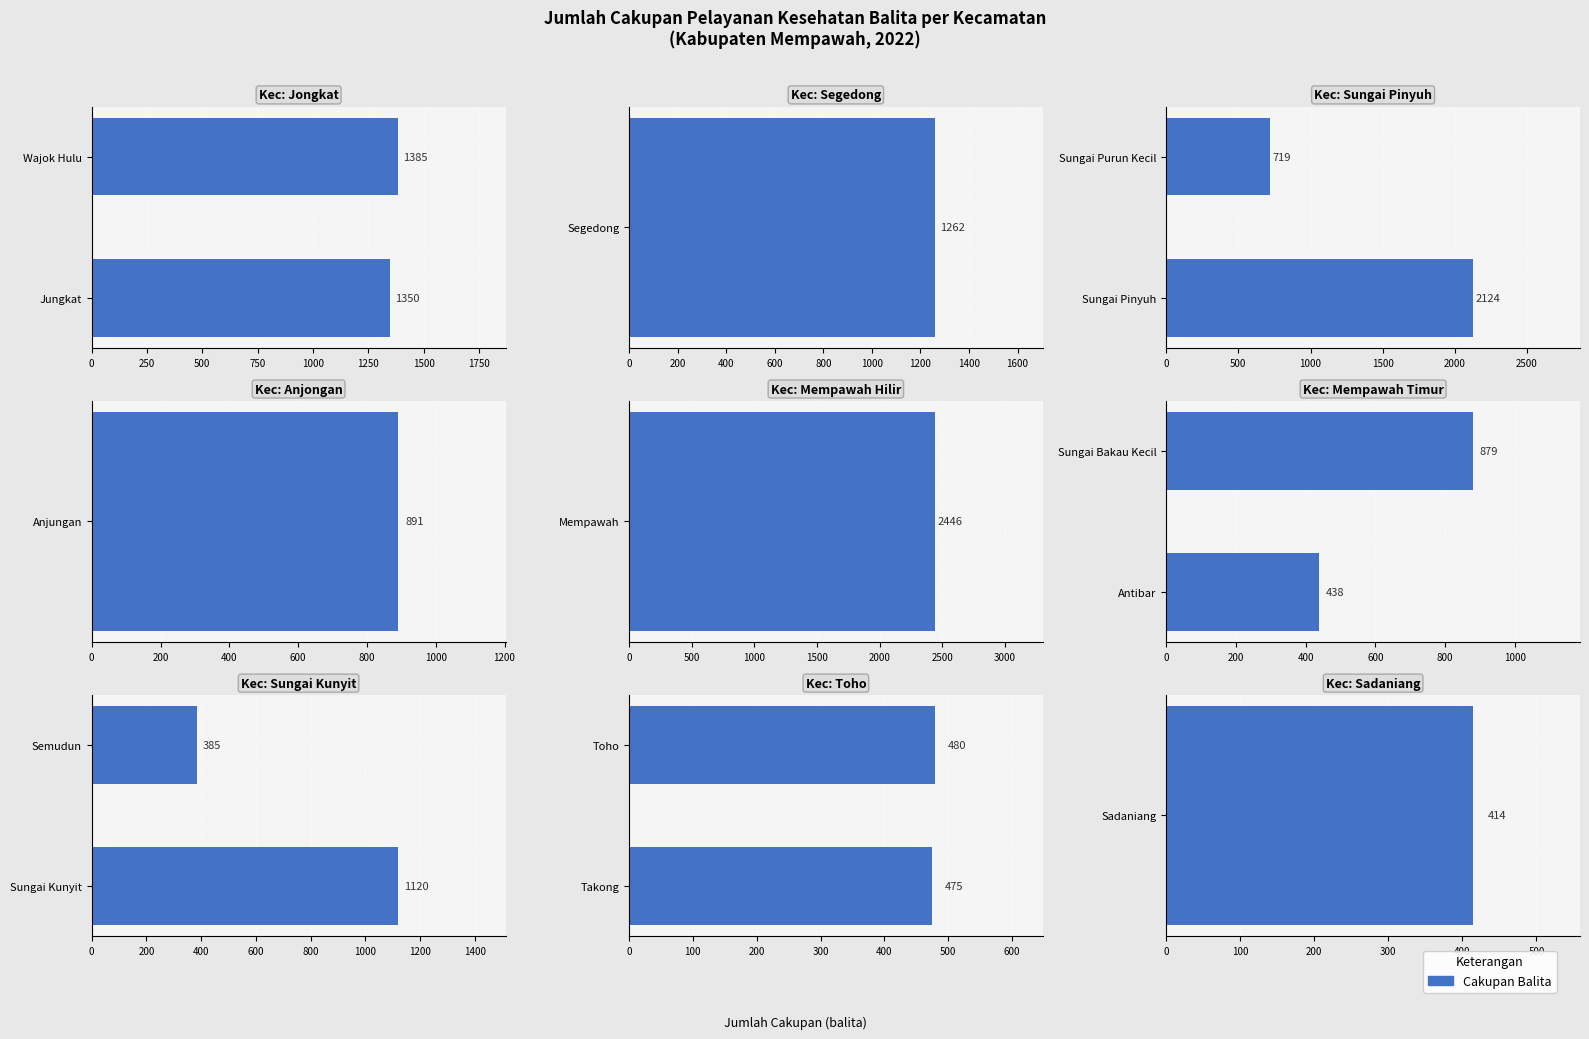

What is the value of the 1st bar from the left?

475